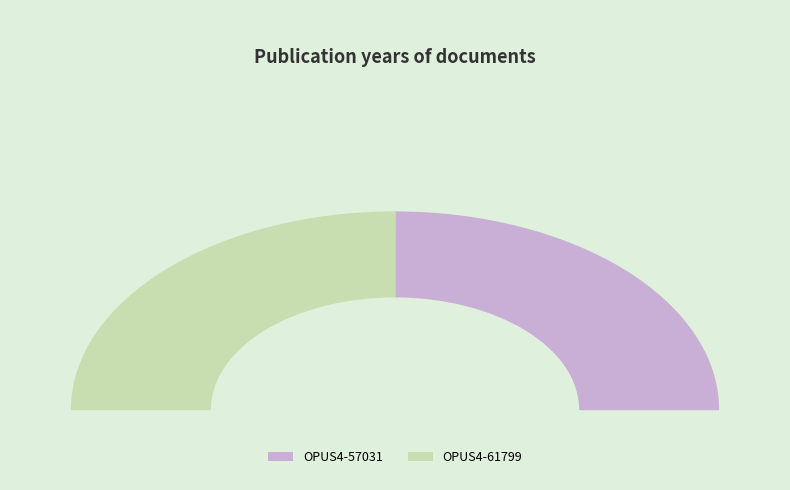

To the nearest percent, what is the average slice percentage?

50%